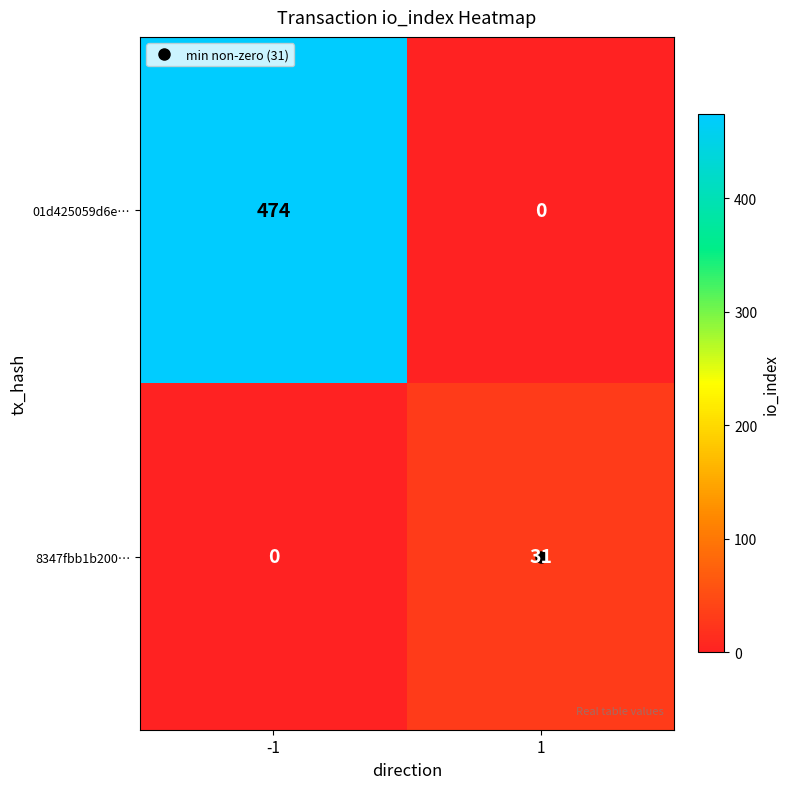

At how many categories does at least one series exceed 241?

1